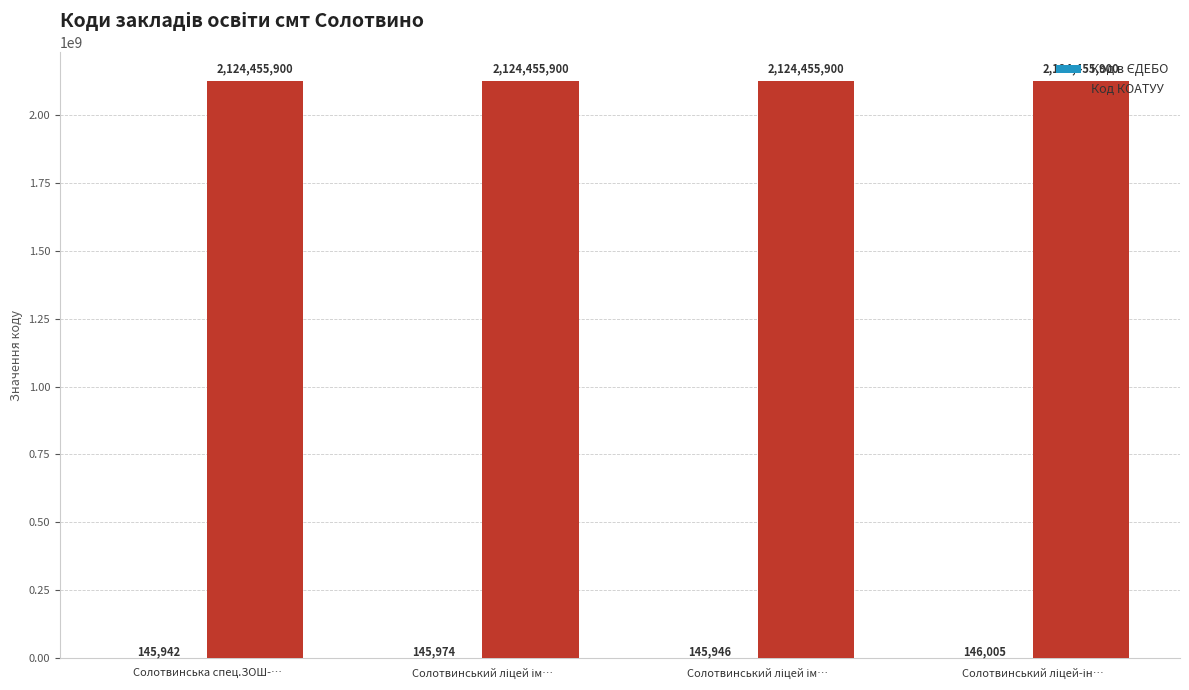

How many series are shown in this chart?

2